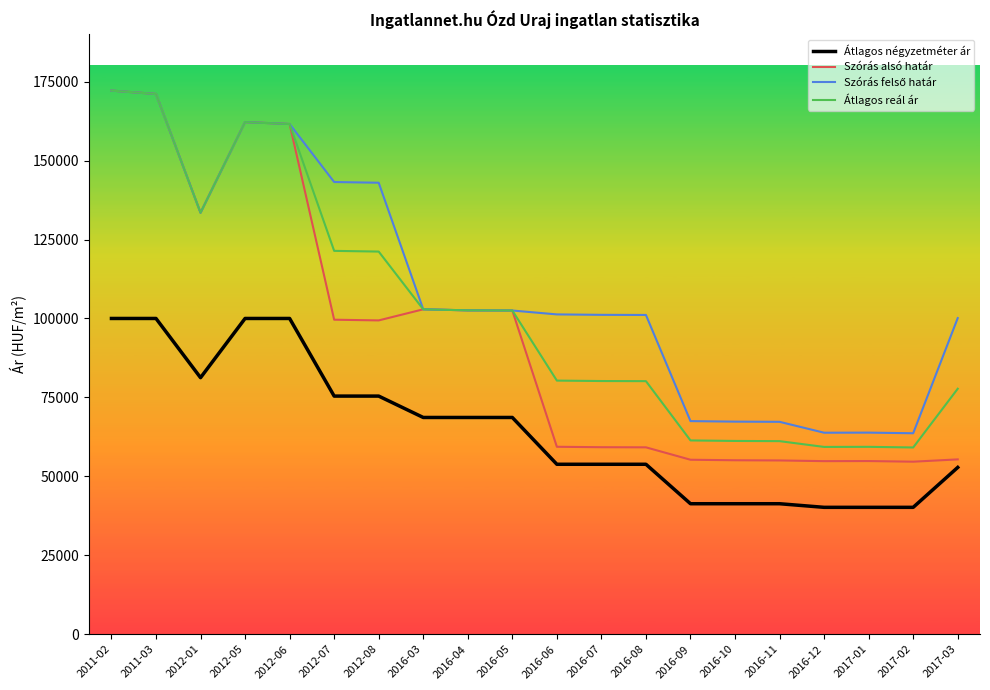

What is the greatest value displayed?

172166